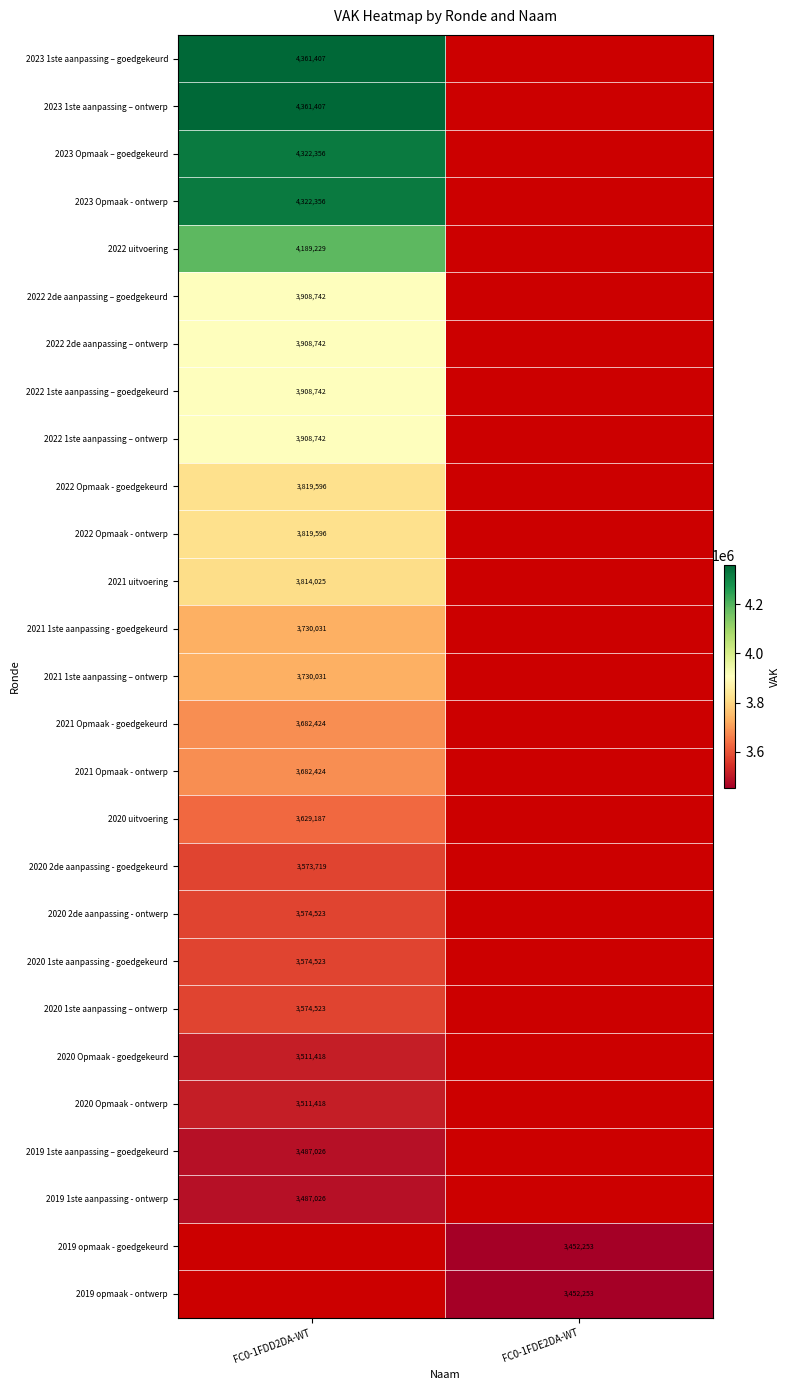

True or false: 2022 1ste aanpassing – goedgekeurd has a value of 3908742 at FC0-1FDD2DA-WT.

True